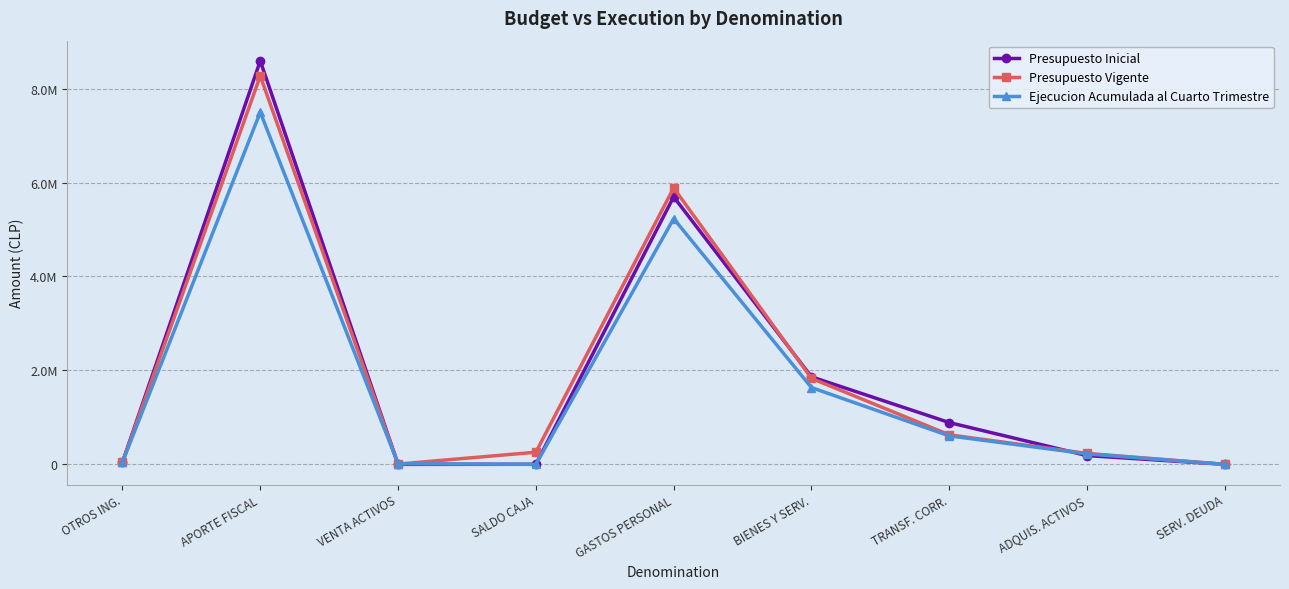

At how many categories does at least one series exceed 426543?

4